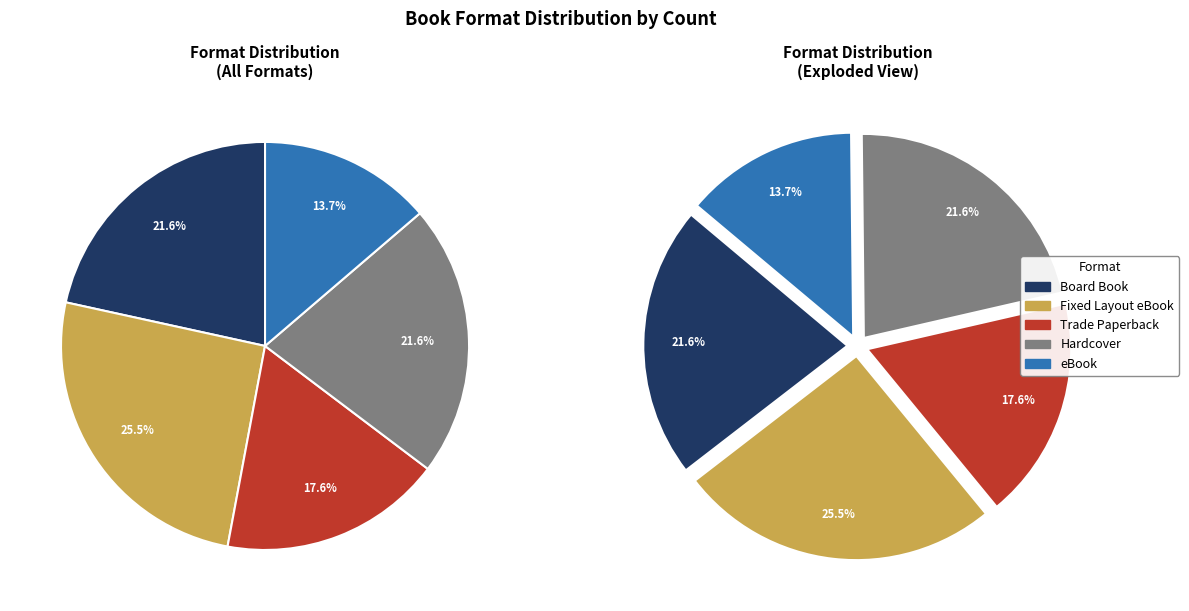

The Fixed Layout eBook slice represents 14% of the pie. True or false?

False